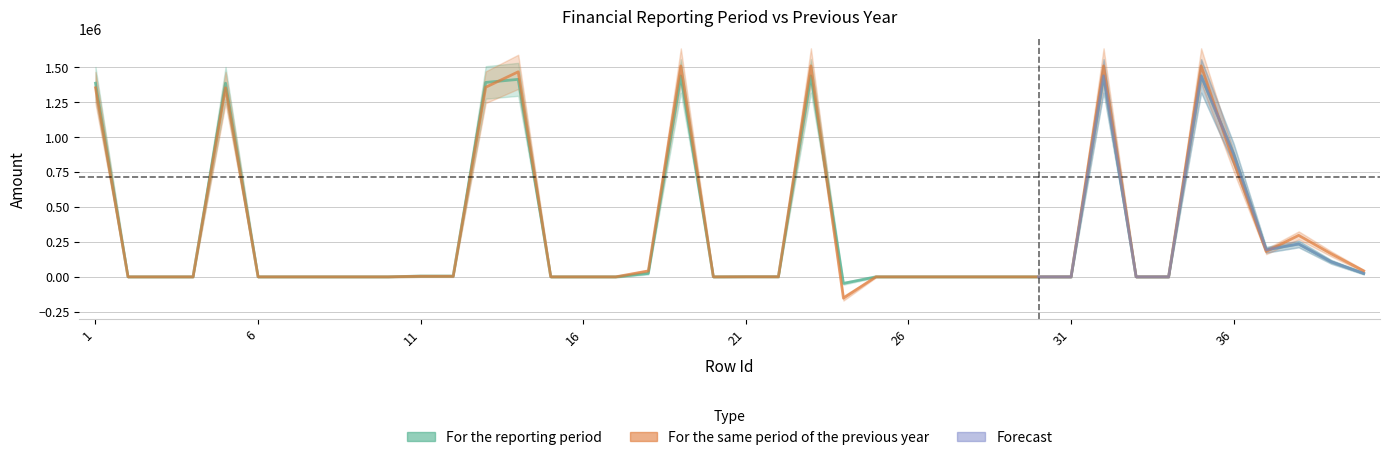

What is the average value of the For the same period of the previous year series?

324275